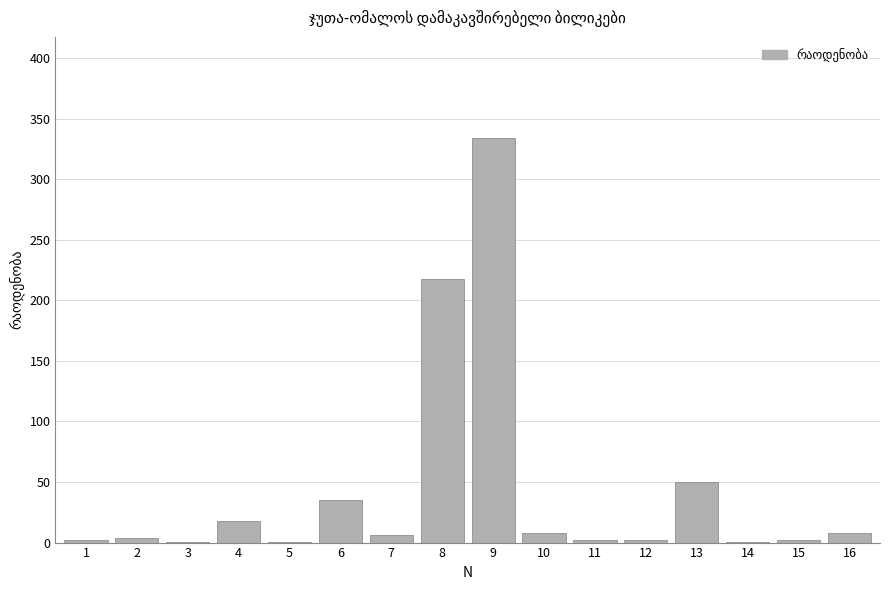

Which label corresponds to the largest value in the chart?

9